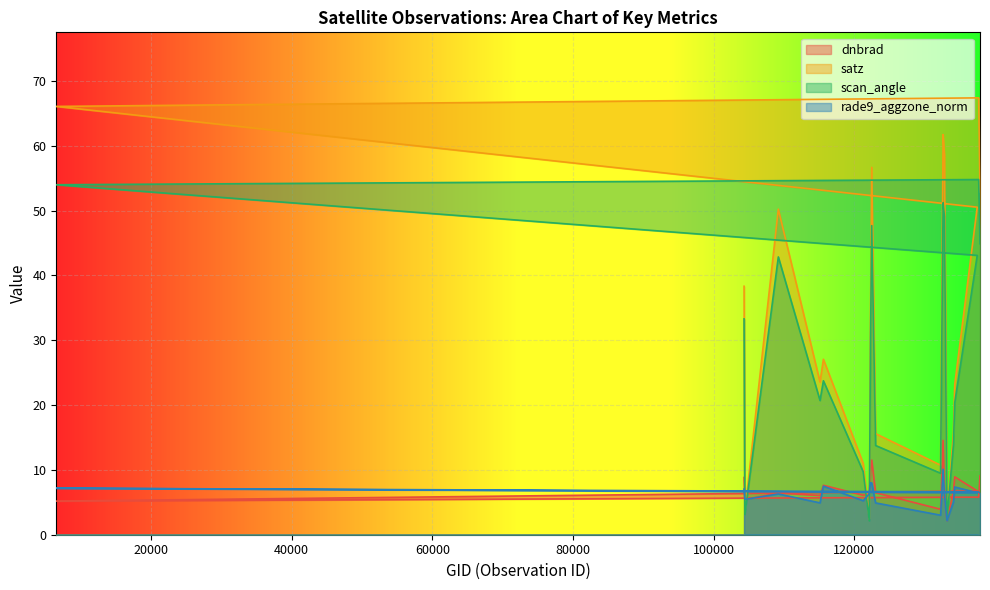

Which category has the highest value across all series?

137664